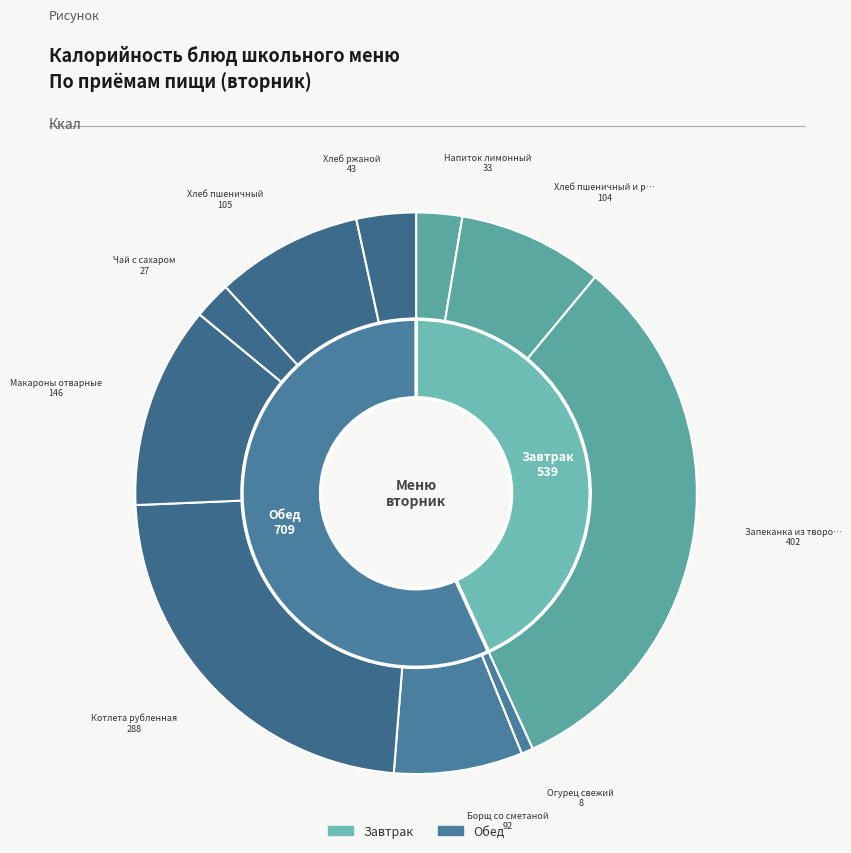

To the nearest percent, what is the difference between the Котлета рубленная and Хлеб пшеничный slice percentages?

15%